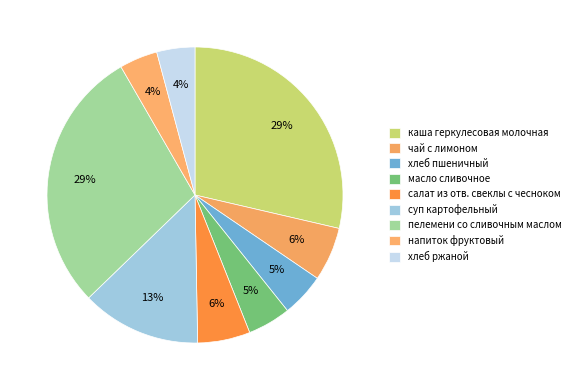

Count the number of slices in the pie.

9